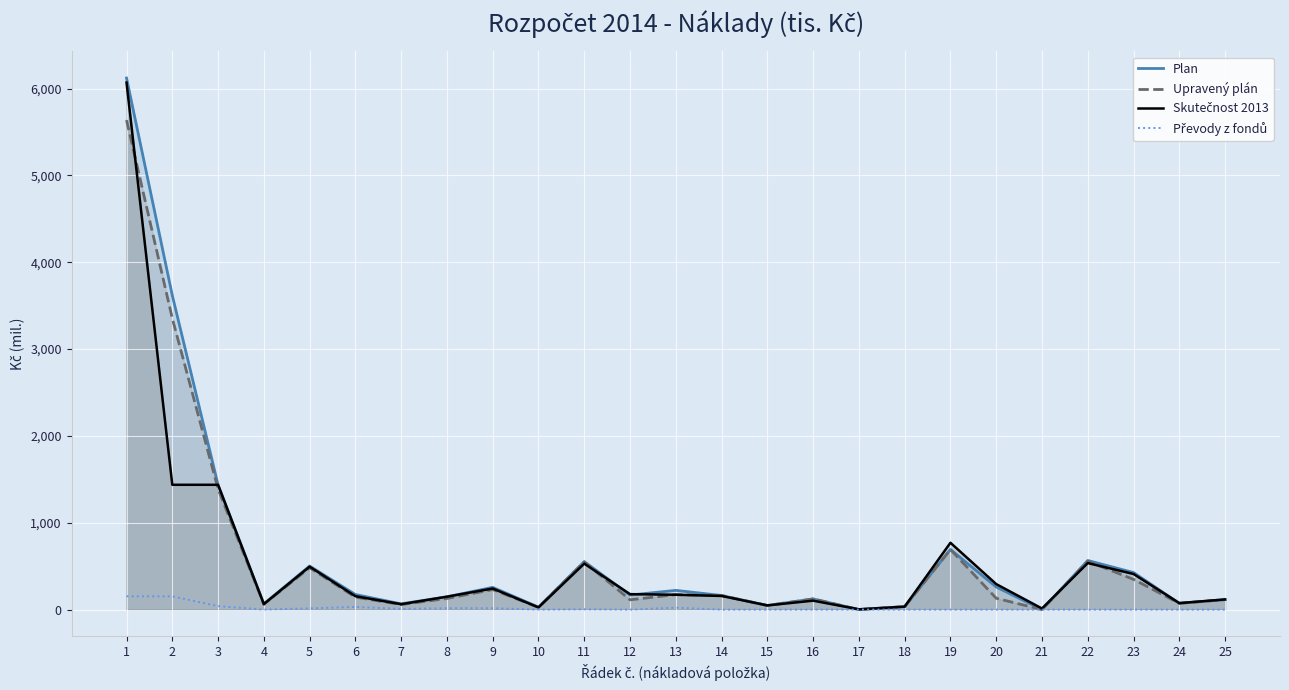

What is the difference between the highest and lowest values at 19?

769.8